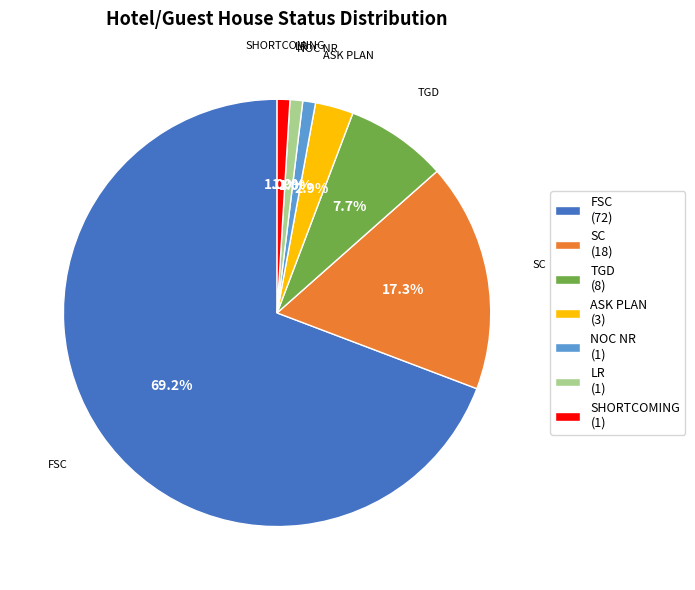

Which slice represents more than half of the pie?

FSC